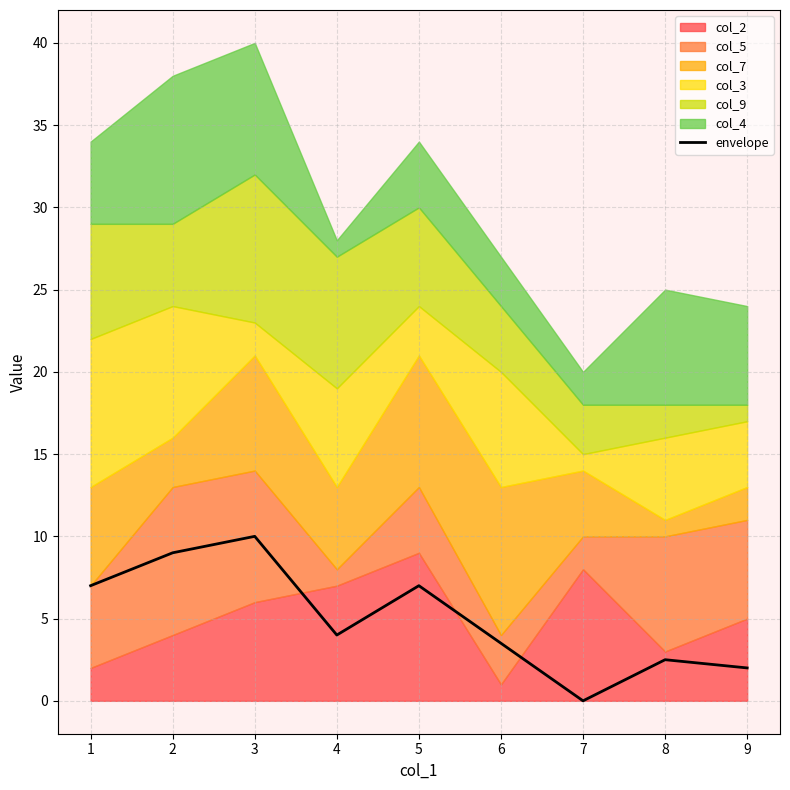

What is the maximum value for envelope?

10.0